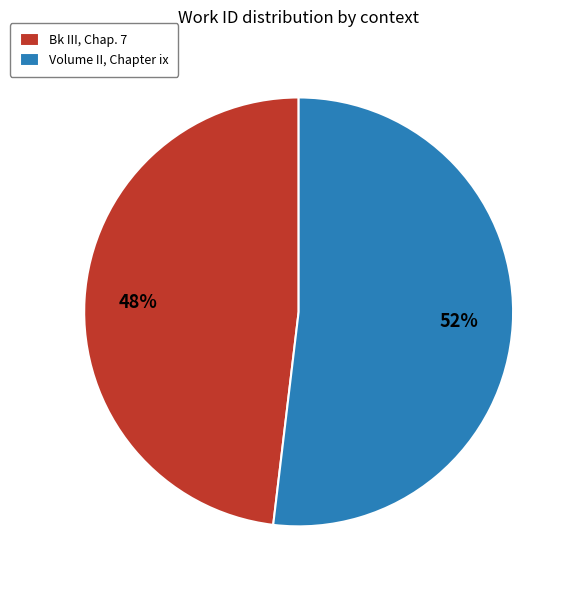

Do Volume II, Chapter ix and Bk III, Chap. 7 together represent more than half of the pie?

Yes